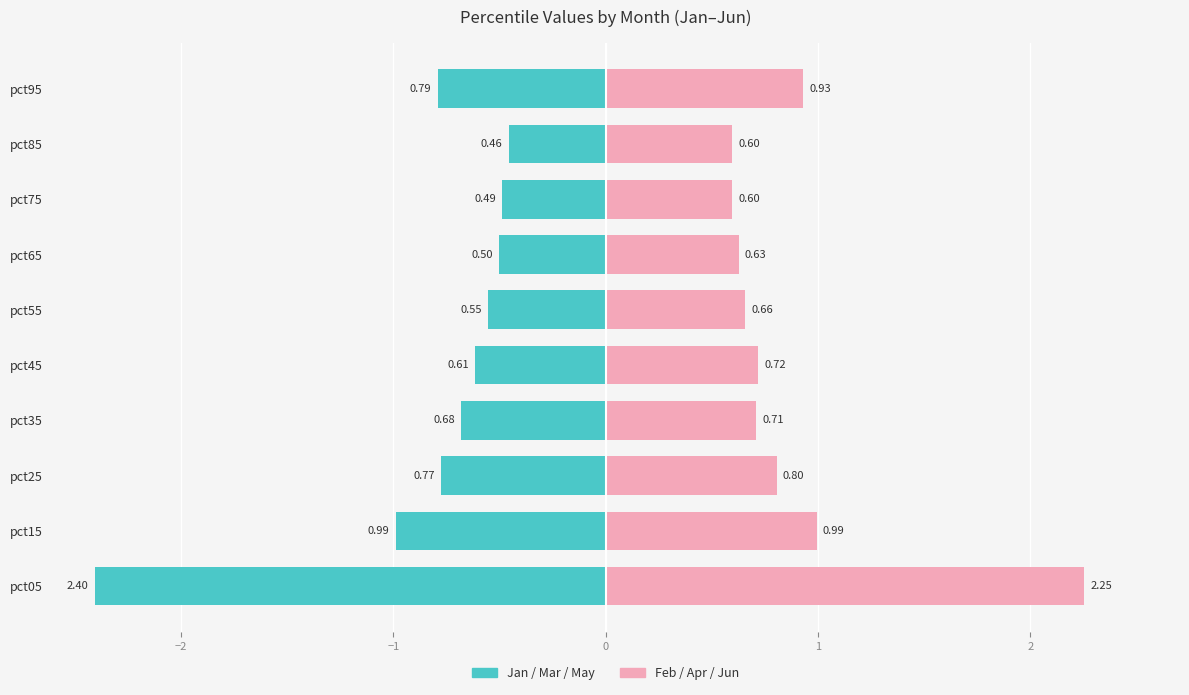

How many bars are there in total?

20